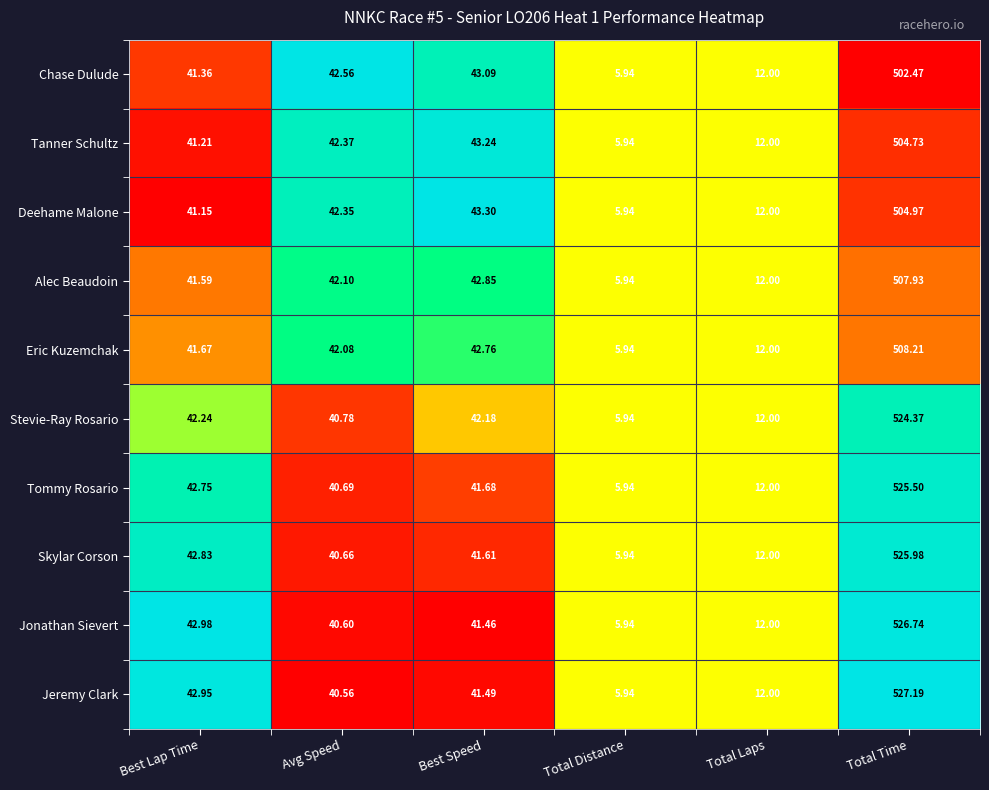

What is the maximum value shown in the chart?

527.2